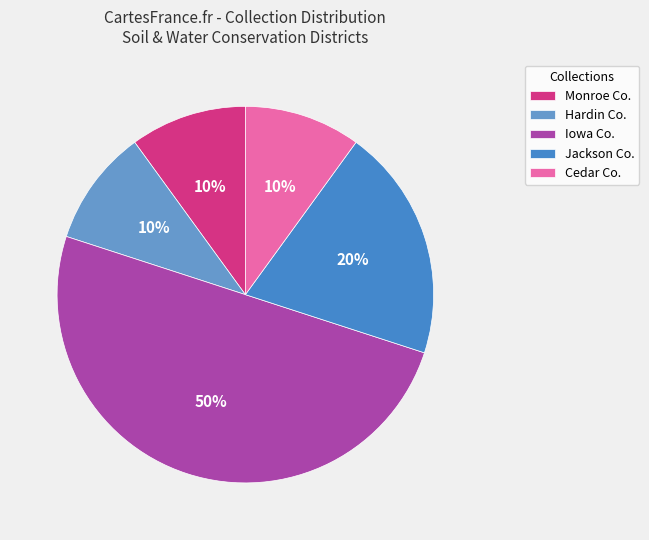

To the nearest percent, what is the average slice percentage?

20%